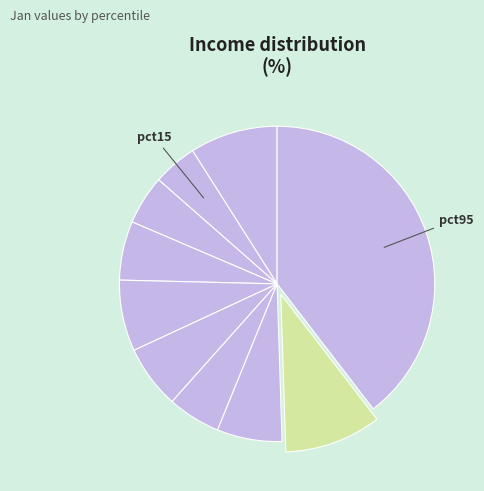

How many slices are in this pie chart?

10